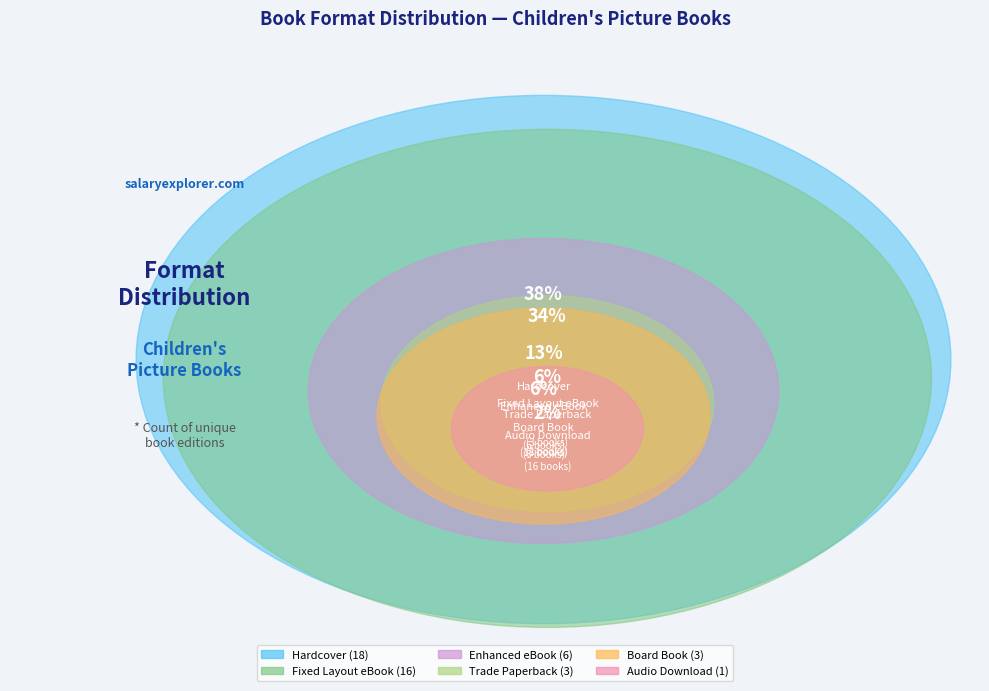

True or false: Board Book accounts for 6% of the total.

True